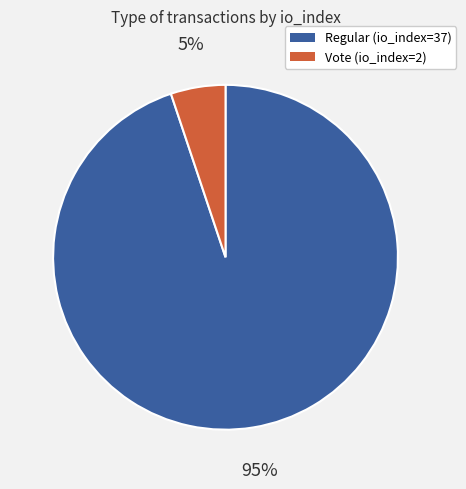

Which slice is the smallest?

Vote (io_index=2)